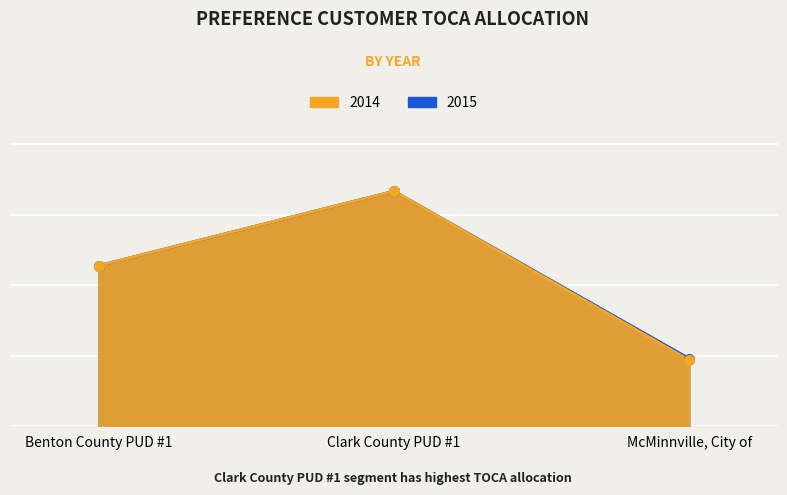

What is the sum of all TOCA 2015 values?

0.1